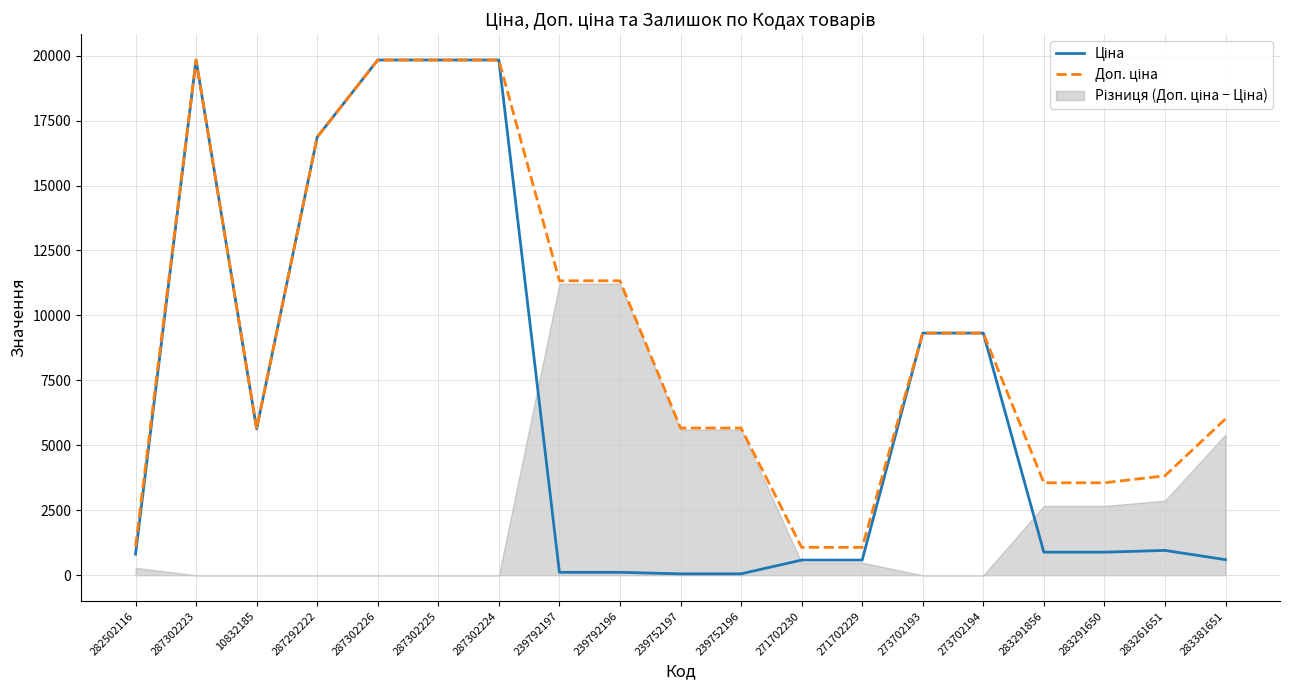

At which category does Доп. ціна reach its first local peak?

287302223